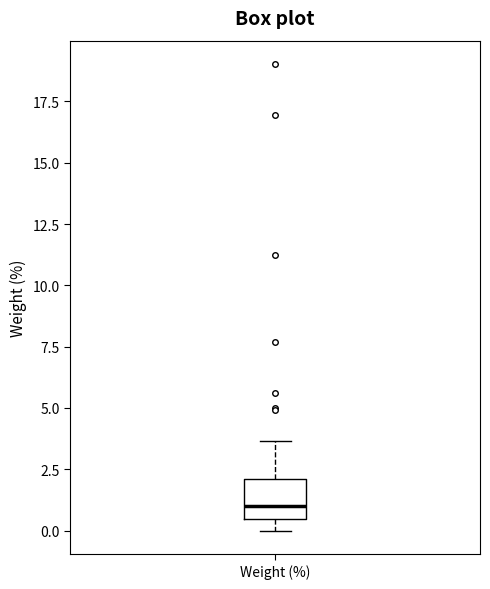

Transcribe this box plot: give where the median line is, the range the box spans, and where the two whiskers end, as read against the y-axis. The values are not printed on the chart, so give them approximately, as read against the axis.

median 1.0, box 0.5 to 2.0, whiskers 0.0 to 3.5